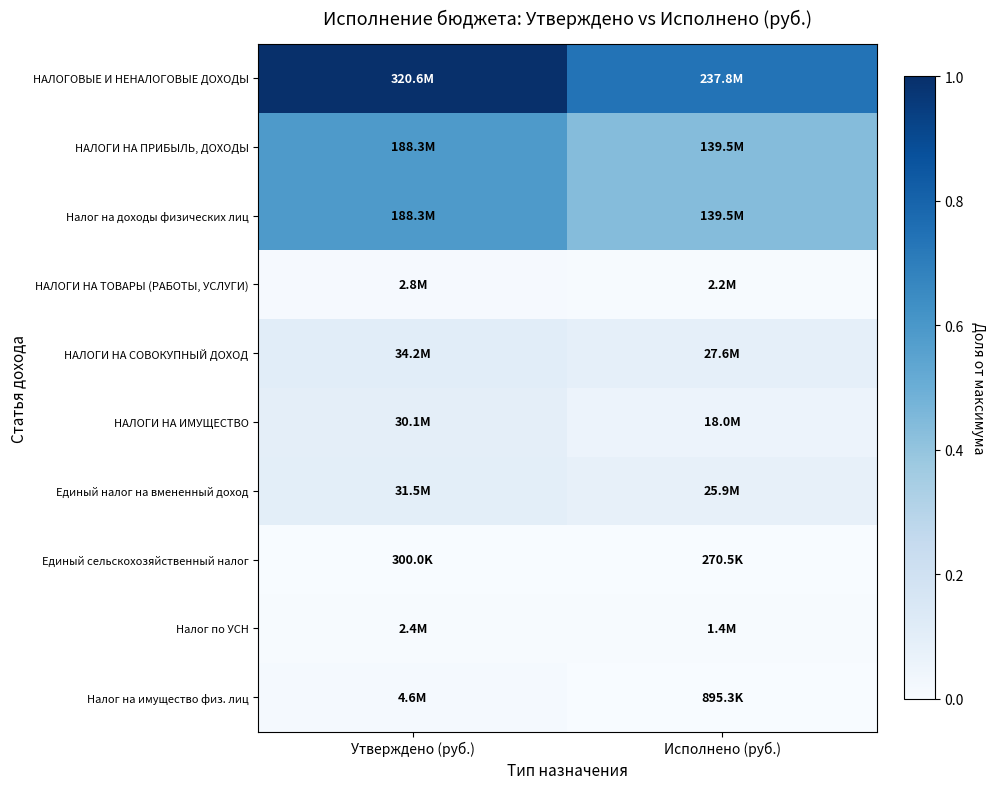

Rank the series at Исполнено (руб.) from highest to lowest value.

НАЛОГОВЫЕ И НЕНАЛОГОВЫЕ ДОХОДЫ, НАЛОГИ НА ПРИБЫЛЬ, ДОХОДЫ, Налог на доходы физических лиц, НАЛОГИ НА СОВОКУПНЫЙ ДОХОД, Единый налог на вмененный доход, НАЛОГИ НА ИМУЩЕСТВО, НАЛОГИ НА ТОВАРЫ (РАБОТЫ, УСЛУГИ), Налог по УСН, Налог на имущество физ. лиц, Единый сельскохозяйственный налог